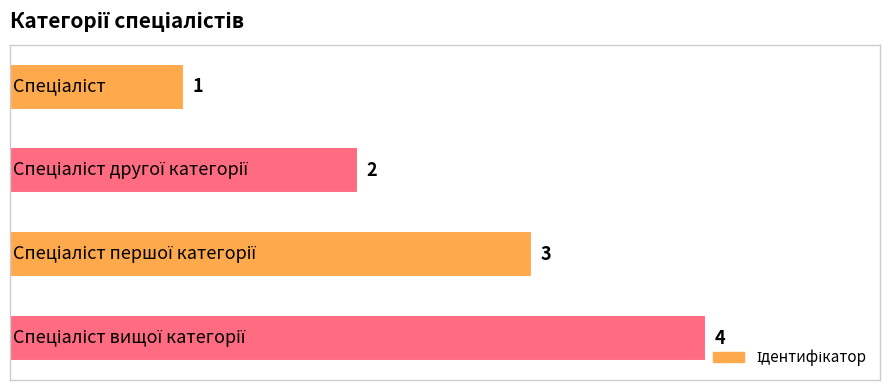

What is the maximum value shown in the chart?

4